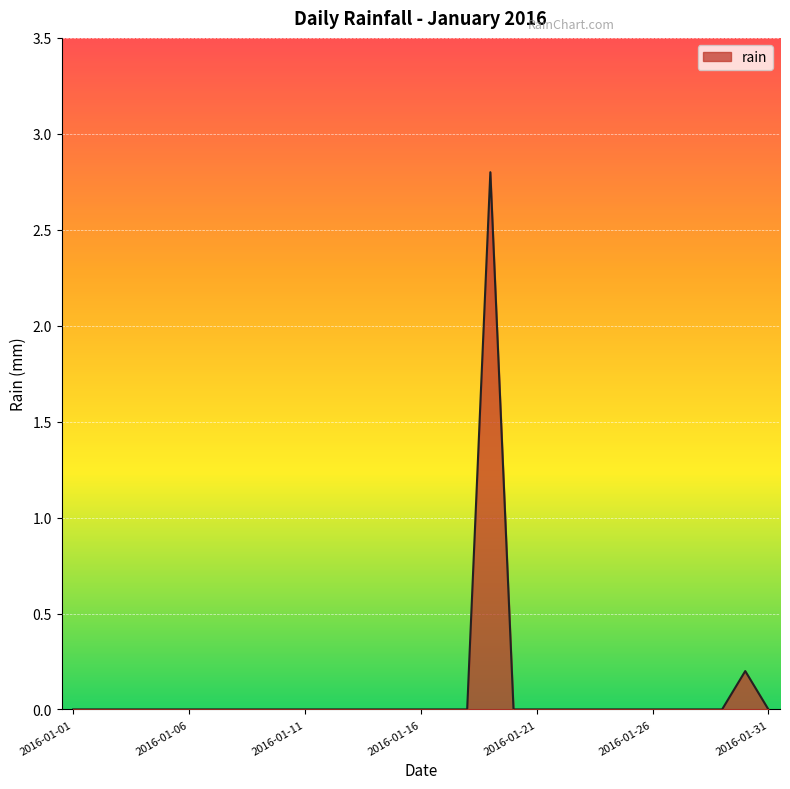

What is the greatest value displayed?

2.8